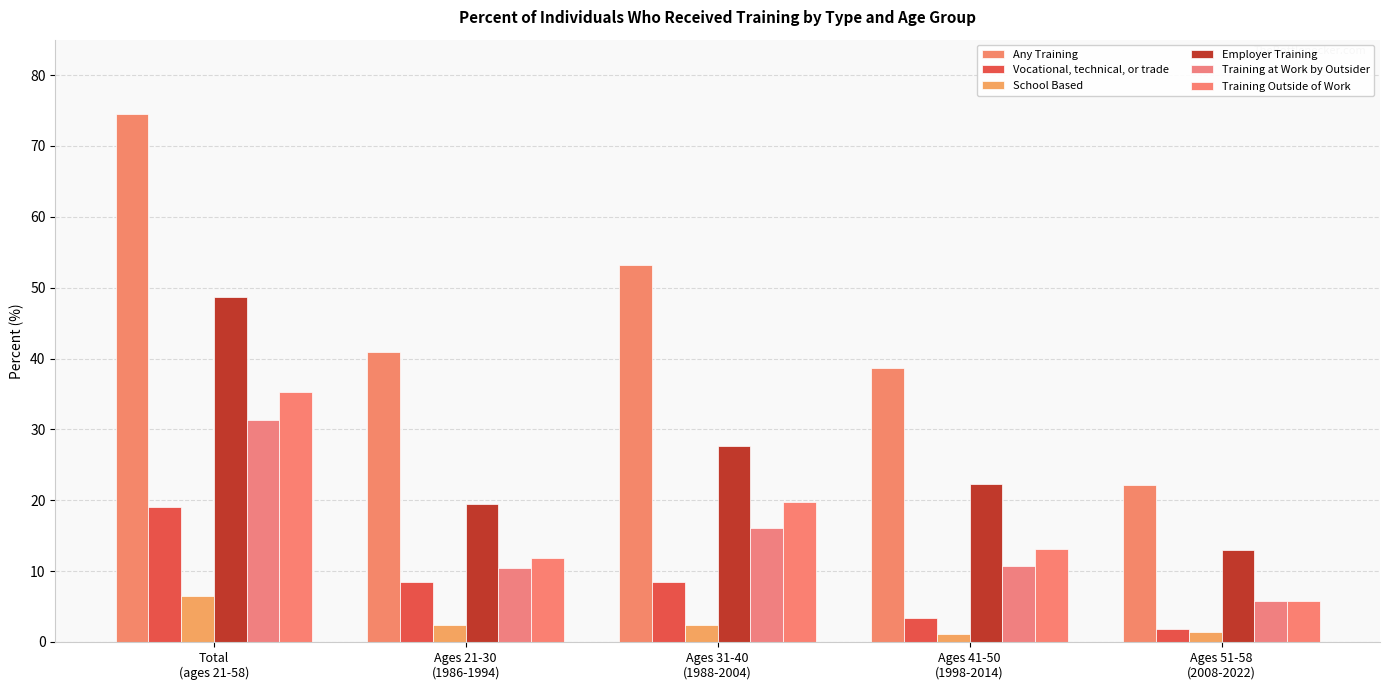

Which series has the largest total across all categories?

Any Training